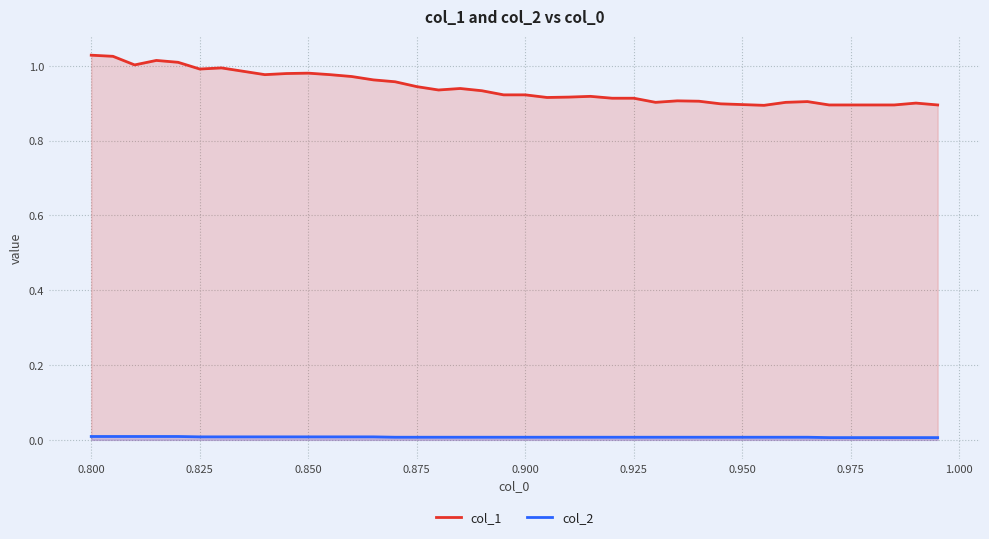

The value of col_2 at 0.850 is 0.0. True or false?

True